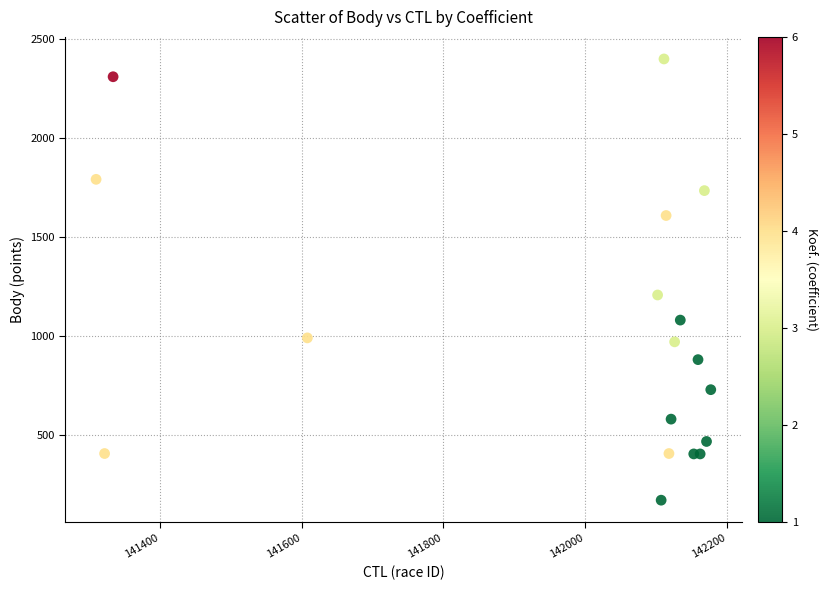

What Y value in the scatter plot is closest to 1284?

1206